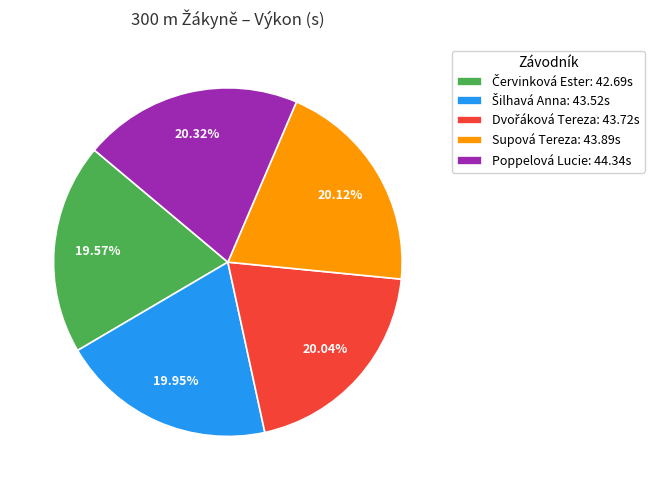

True or false: Supová Tereza accounts for 34% of the total.

False